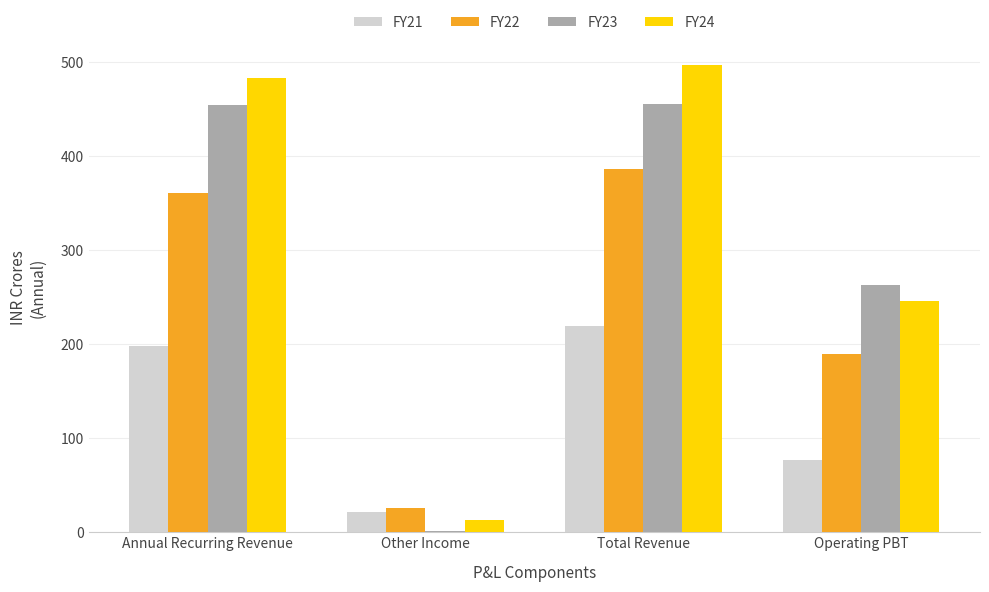

Which series has the largest total across all categories?

FY24